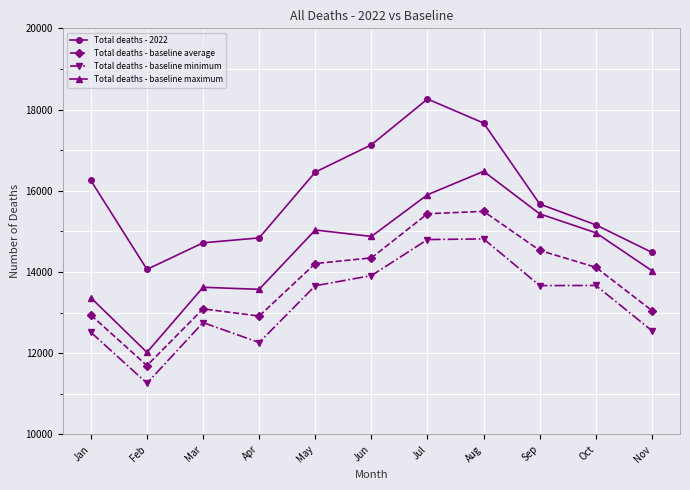

Which series changed the most between Aug and Nov?

Total deaths - 2022